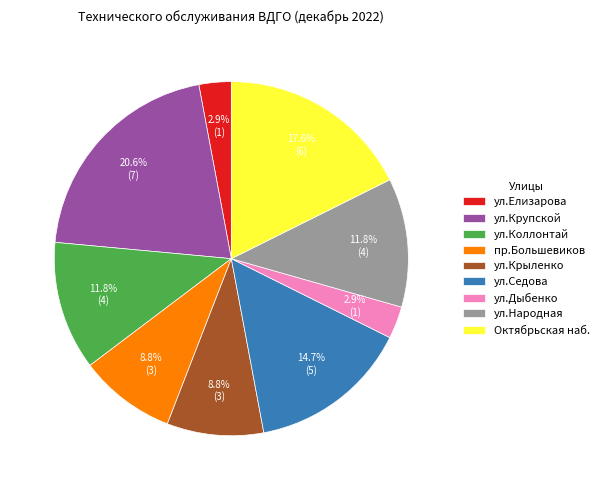

To the nearest percent, what portion does ул.Елизарова represent?

3%